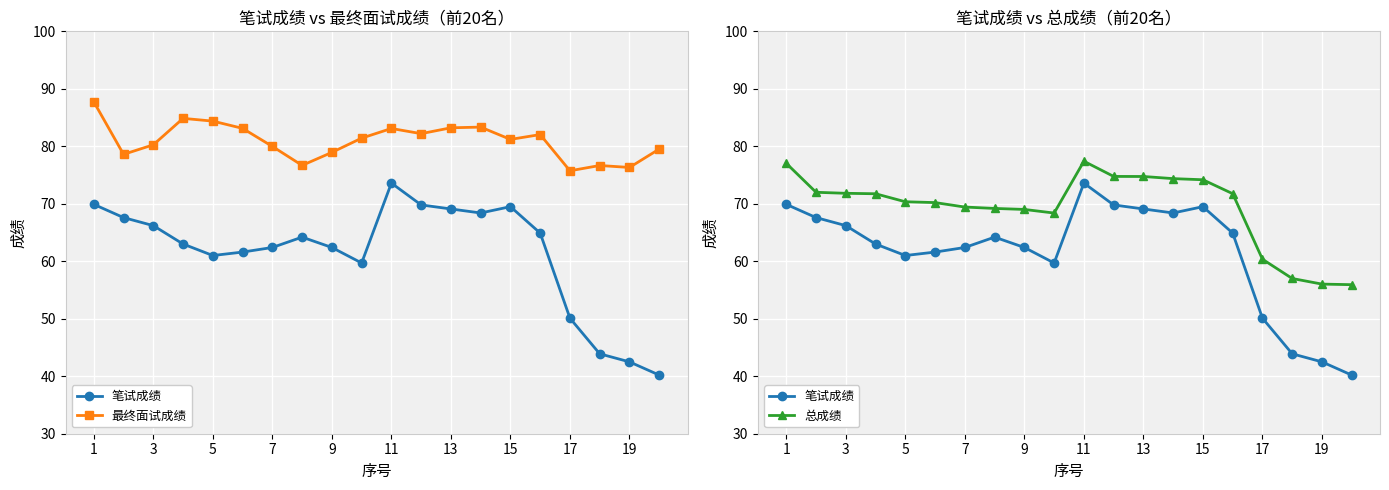

How many values in the 笔试成绩 series exceed 64?

10